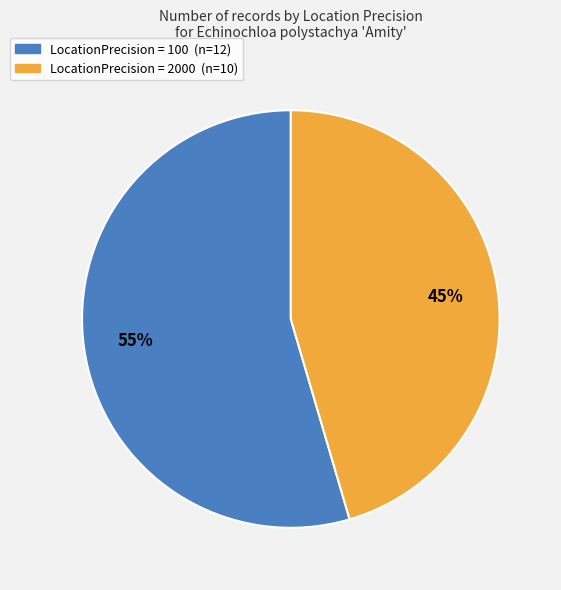

Is there any slice that represents more than half of the pie?

Yes